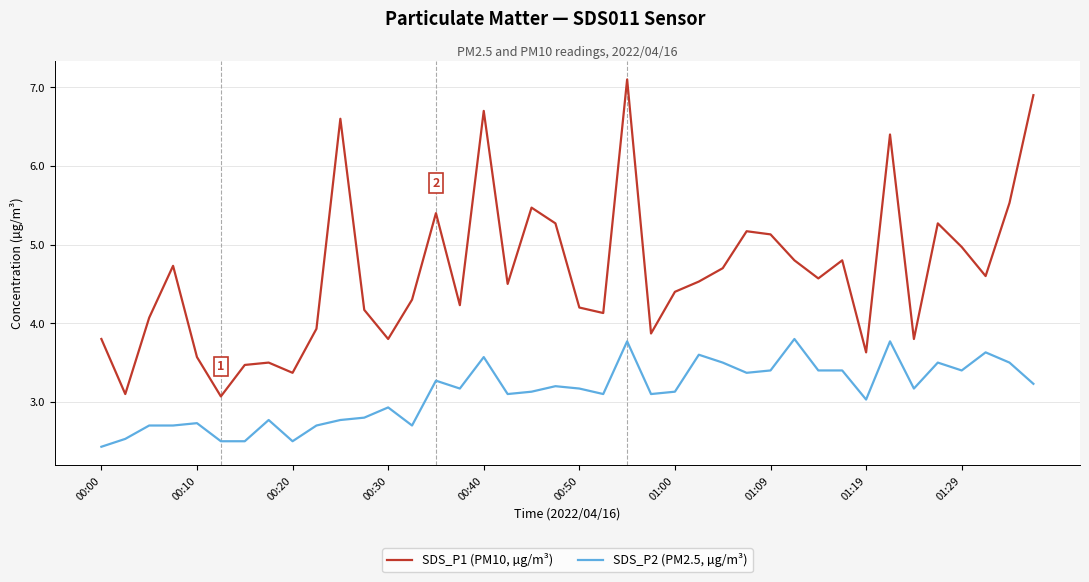

What is the difference between the maximum and minimum values in the SDS_P1 (PM10, µg/m³) series?

4.0